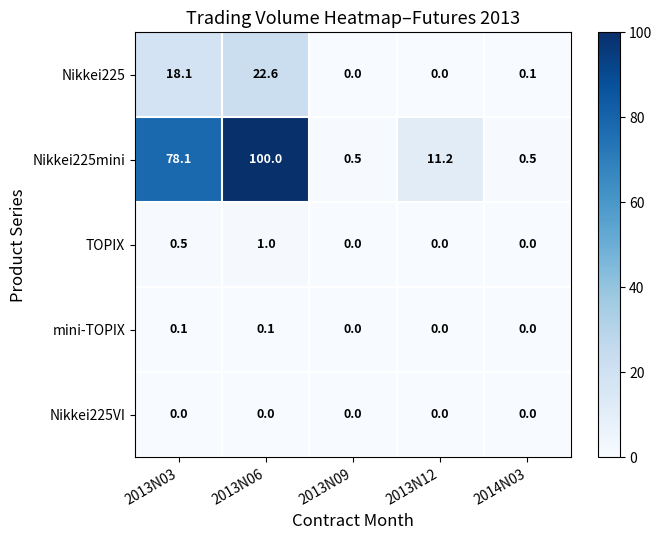

Reading left to right, transcribe all the data shown in this chart.

Nikkei225: 18.1	22.6	0.0	0.0	0.1
Nikkei225mini: 78.1	100.0	0.5	11.2	0.5
TOPIX: 0.5	1.0	0.0	0.0	0.0
mini-TOPIX: 0.1	0.1	0.0	0.0	0.0
Nikkei225VI: 0.0	0.0	0.0	0.0	0.0